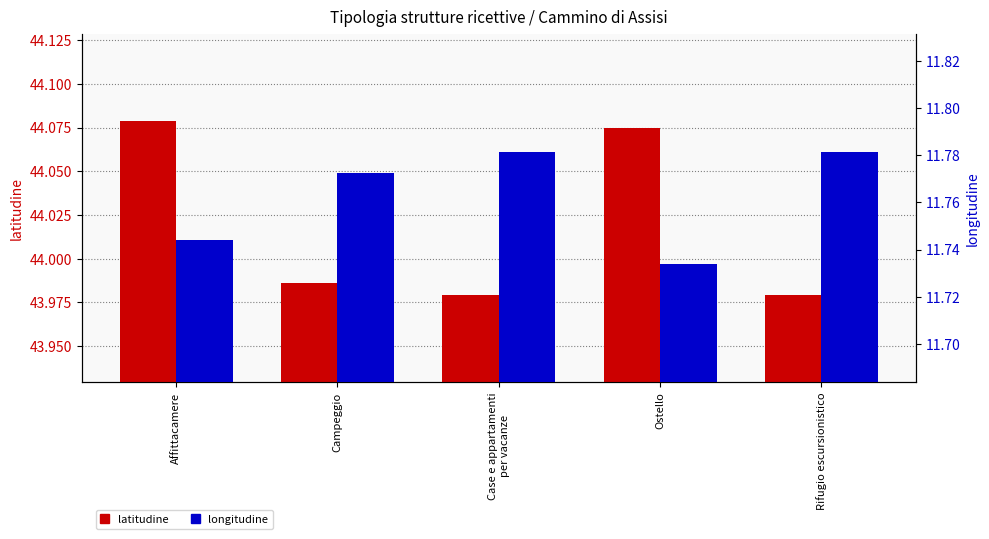

Reading left to right, list all the values displayed in this chart.

latitudine: 44.1	44.0	44.0	44.1	44.0
longitudine: 11.7	11.8	11.8	11.7	11.8